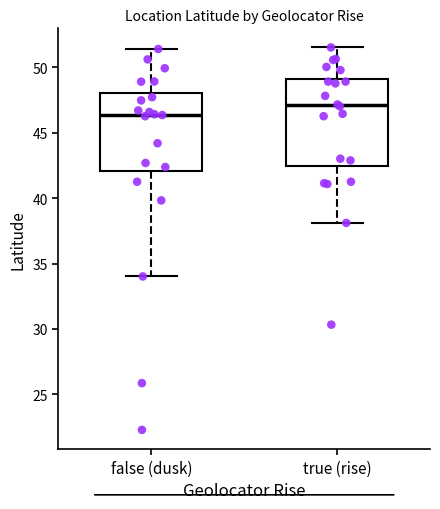

Reading left to right, transcribe this box plot: for each box, give where its median line is, the range the box spans, and where its two whiskers end, as read against the y-axis. The values are not printed on the chart, so give them approximately, as read against the axis.

false (dusk): median 46.5, box 42.0 to 48.0, whiskers 34.0 to 51.5
true (rise): median 47.0, box 42.5 to 49.0, whiskers 38.0 to 51.5